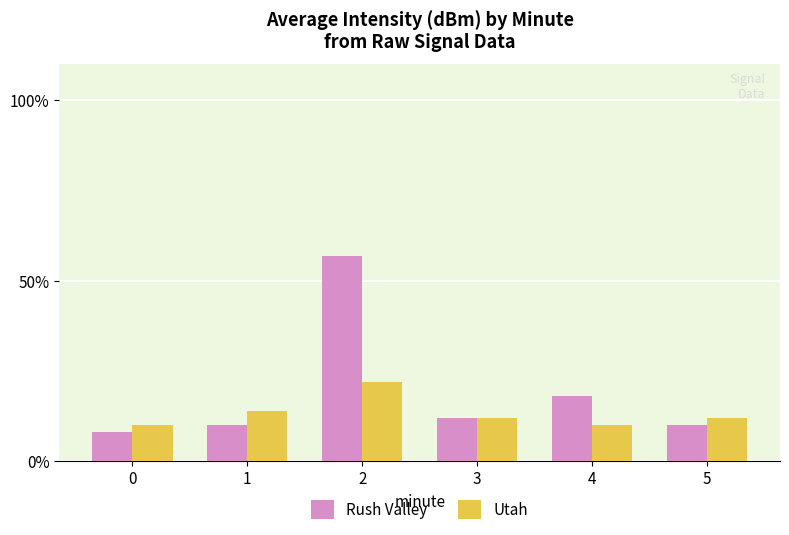

What is the maximum value shown in the chart?

57